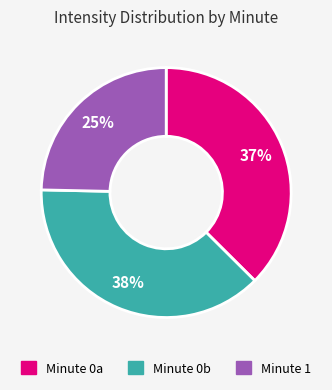

Is there any slice that represents more than half of the pie?

No